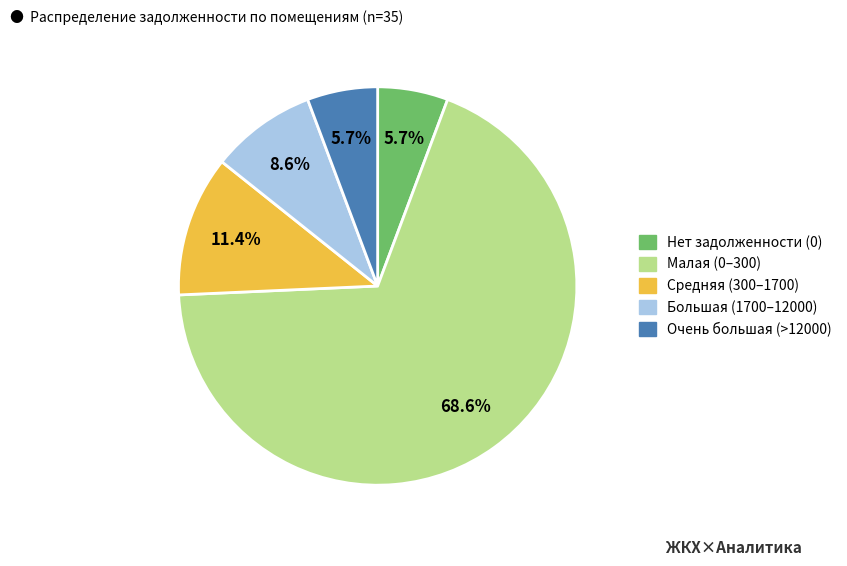

Is there a majority slice in this chart?

Yes